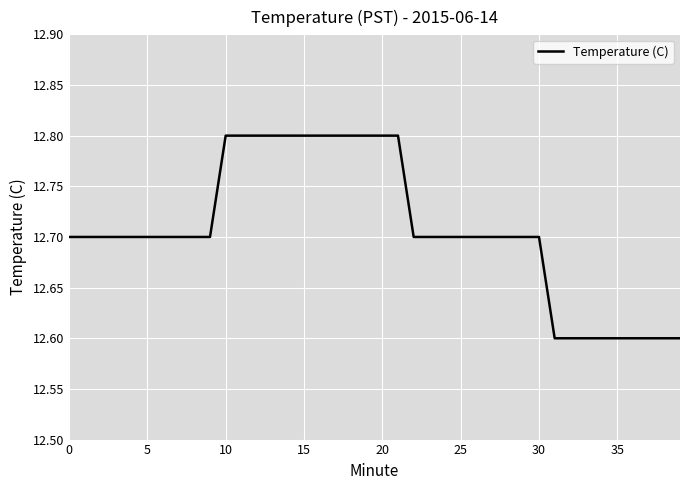

What is the smallest value displayed?

12.6